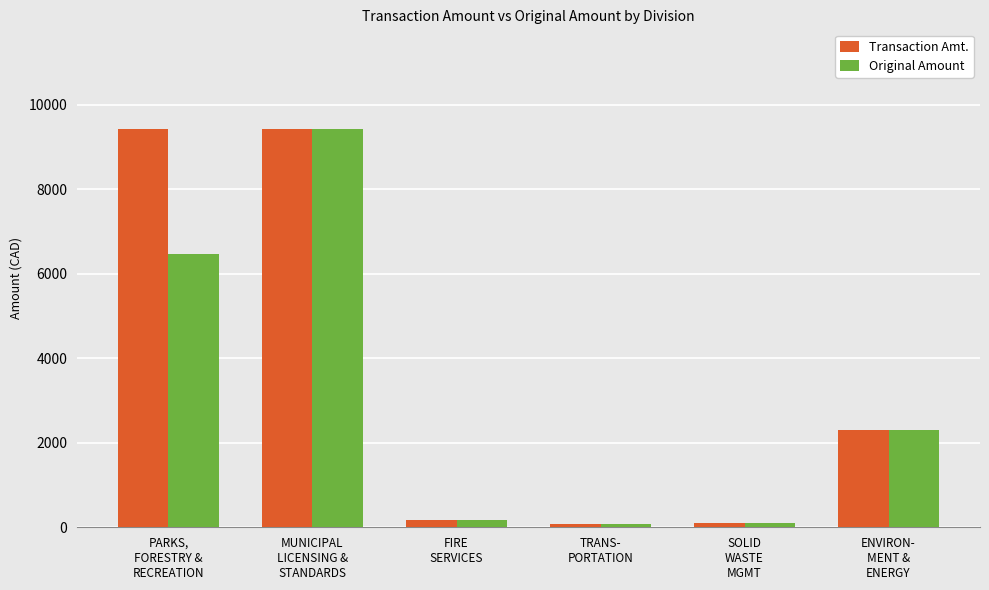

What is the difference between the maximum and minimum values in the Original Amount series?

9359.2